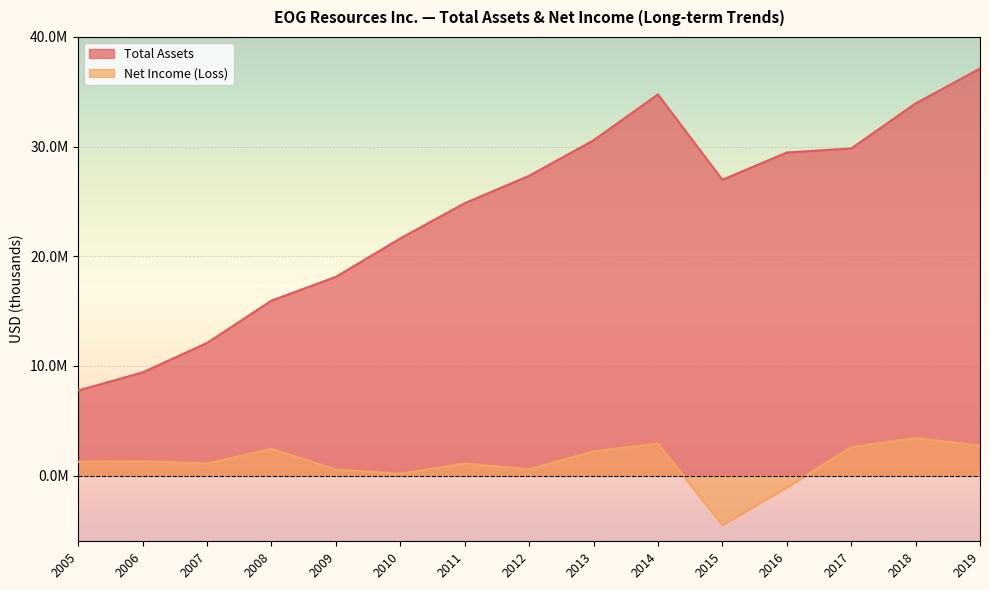

How many lines are shown in the chart?

2